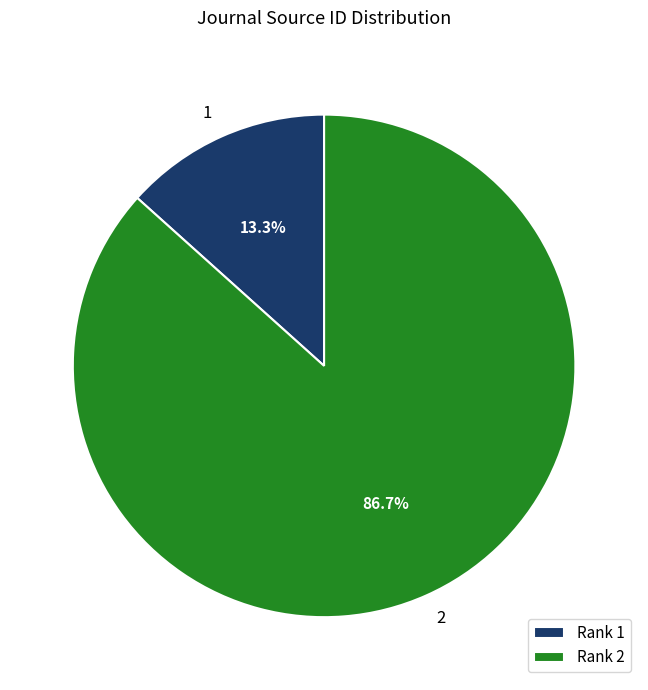

Is there a majority slice in this chart?

Yes